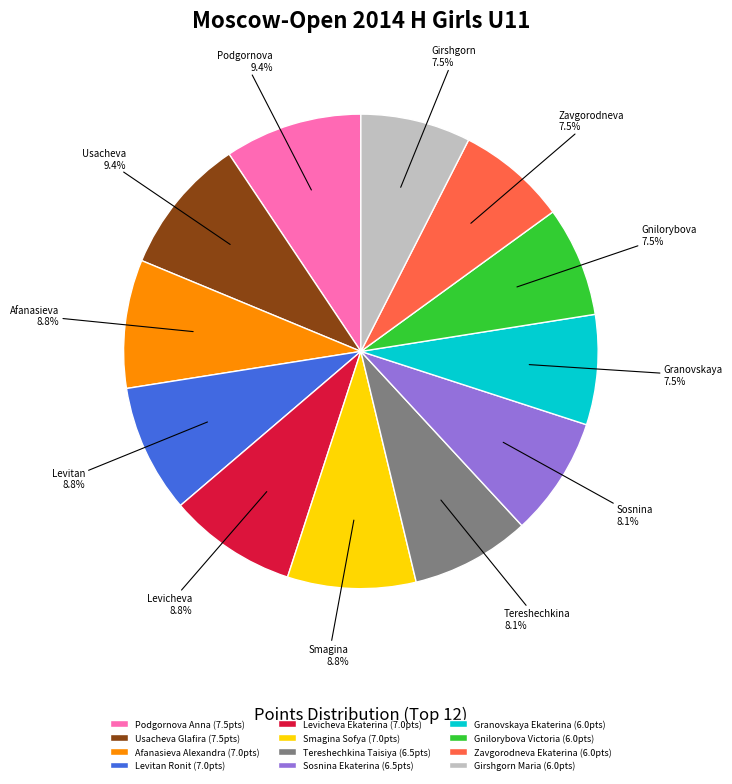

What percentage is NOT represented by Sosnina Ekaterina (6.5pts)?

91.9%